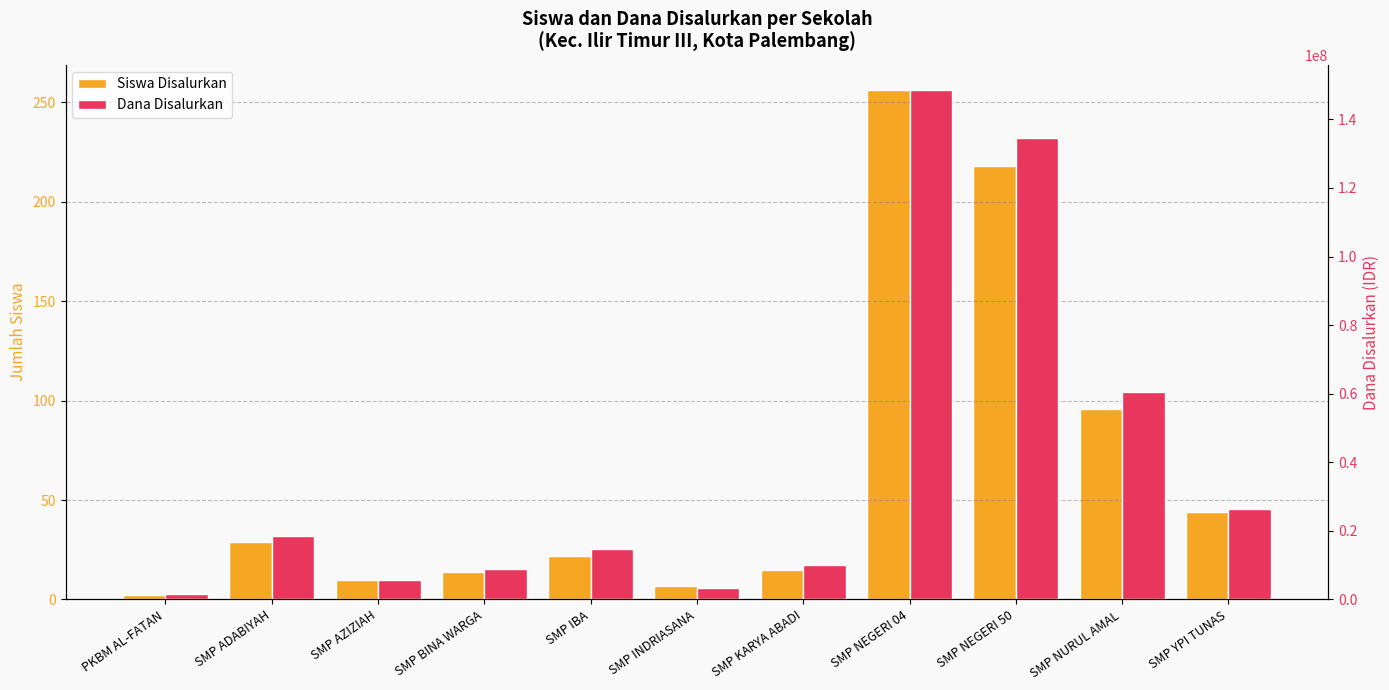

Does the chart contain any negative values?

No